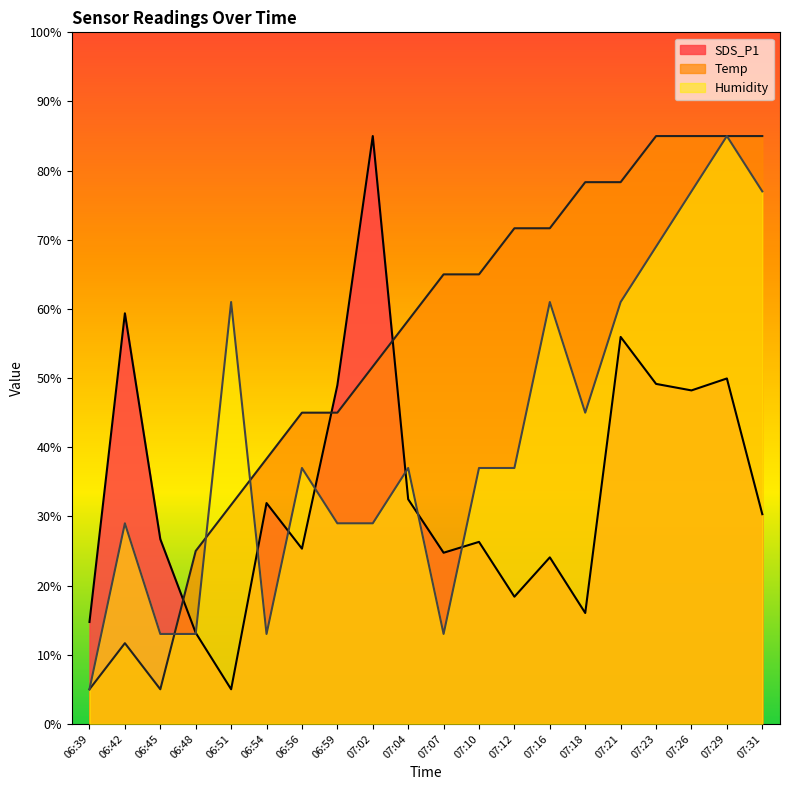

What is the label of the 20th point from the right?

06:39